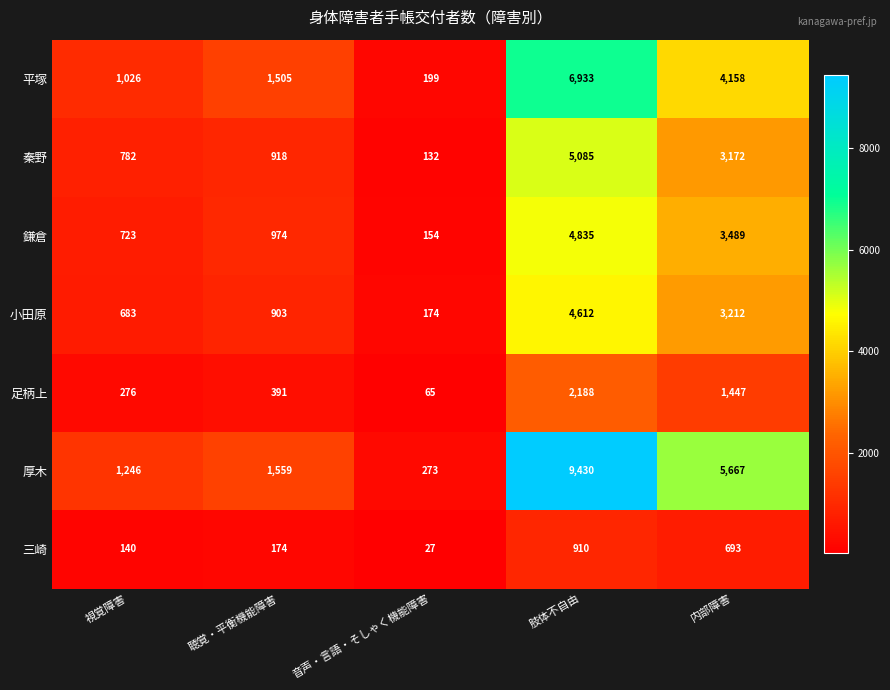

What is the minimum value shown in the chart?

27